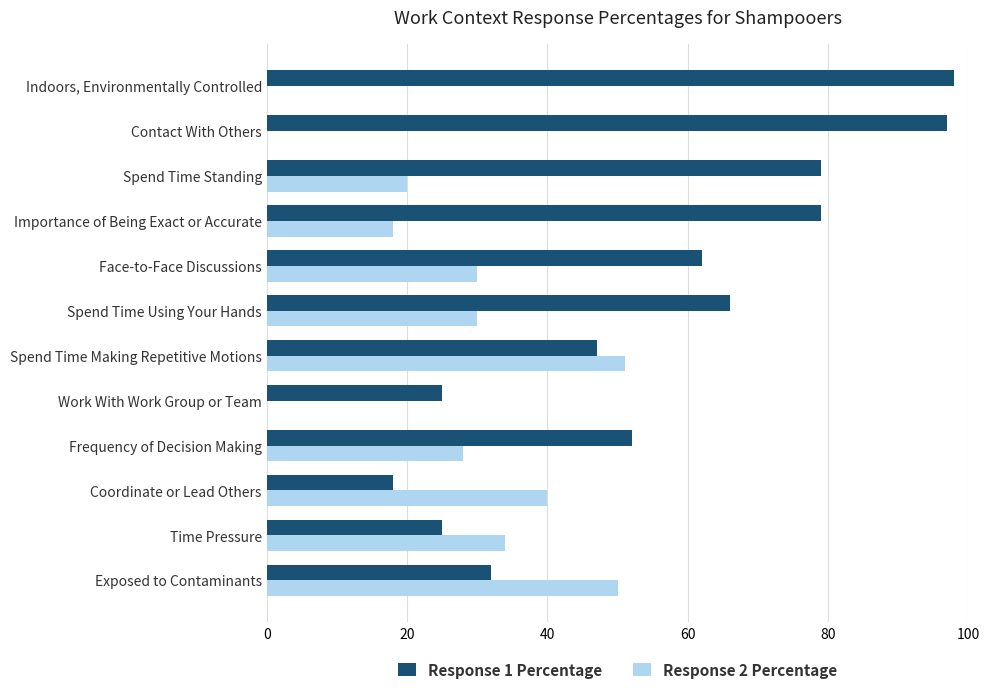

Is it true that Response 2 Percentage equals 40 at Face-to-Face Discussions?

False